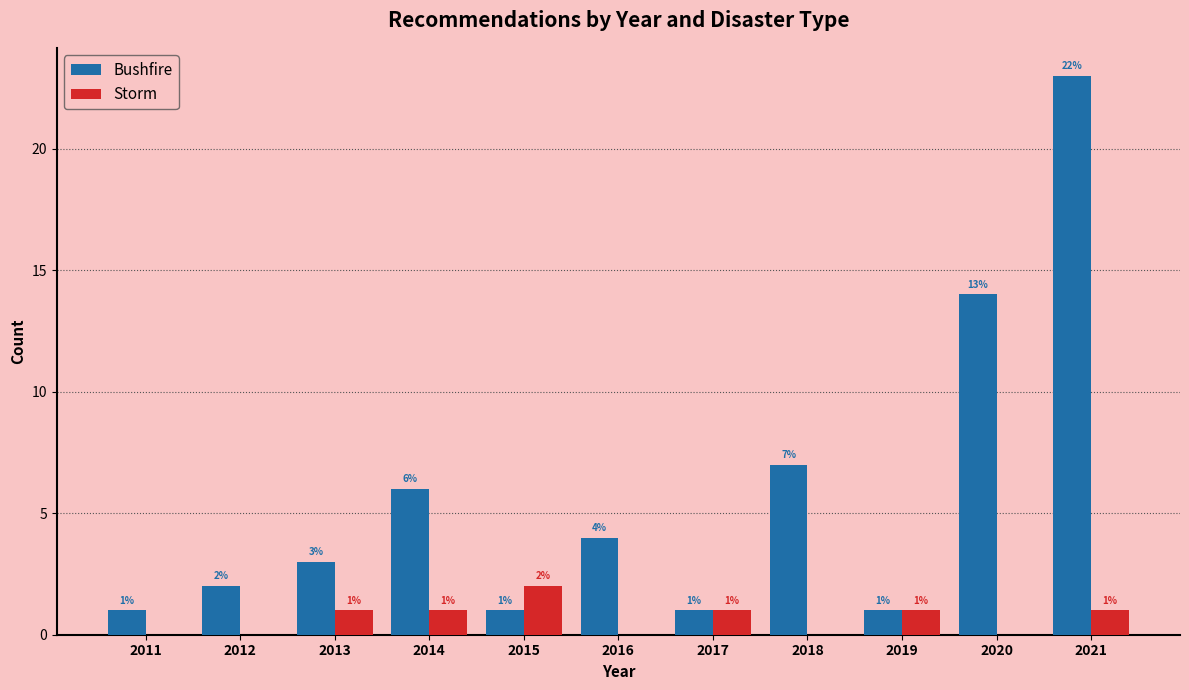

Reading left to right, what are all the values shown in this chart?

Bushfire: 2011=1	2012=2	2013=3	2014=6	2015=1	2016=4	2017=1	2018=7	2019=1	2020=14	2021=23
Storm: 2011=0	2012=0	2013=1	2014=1	2015=2	2016=0	2017=1	2018=0	2019=1	2020=0	2021=1